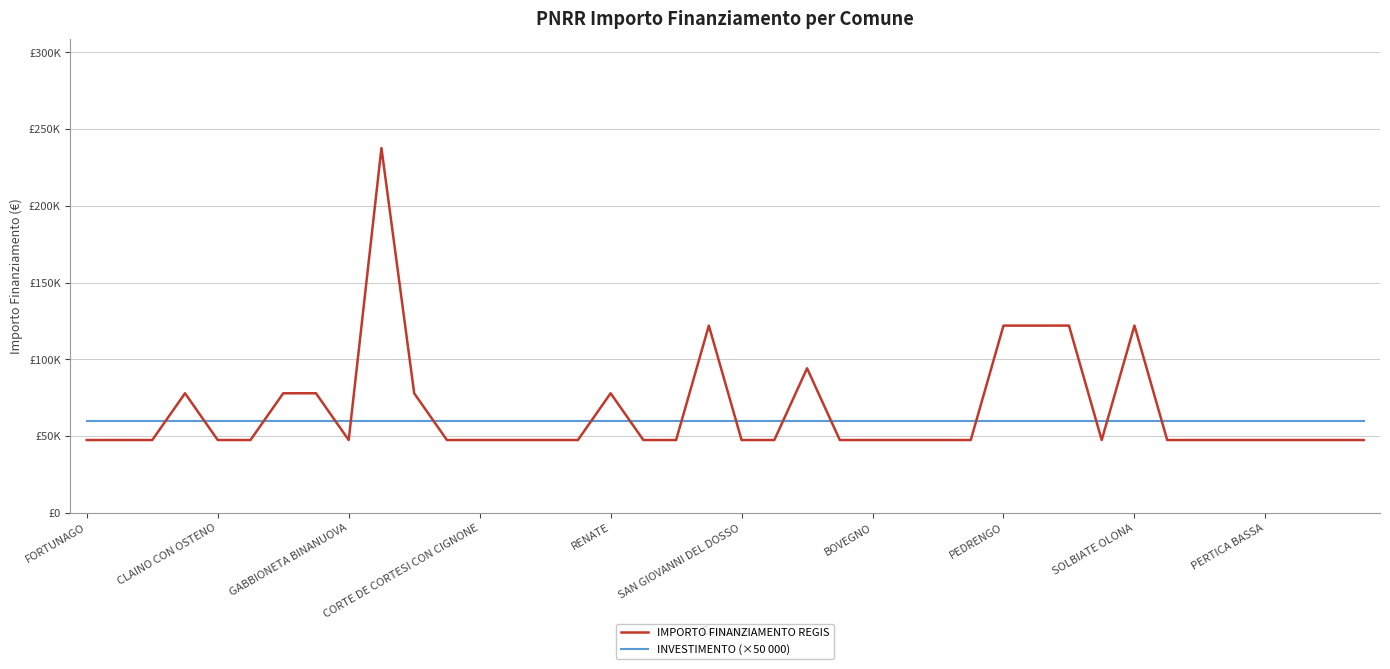

Does the chart have visible grid lines?

Yes